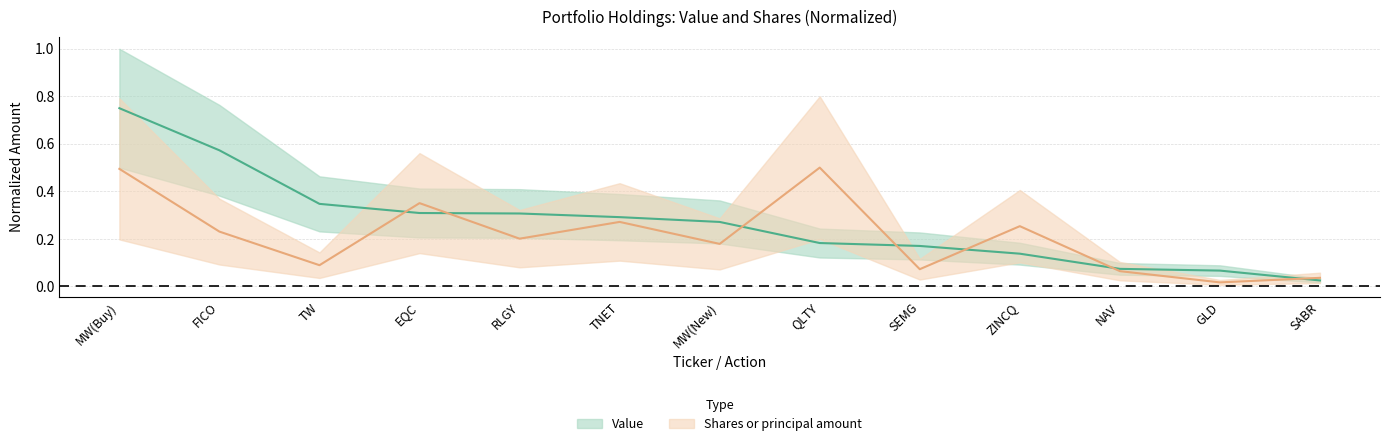

Count the number of categories in the chart.

13